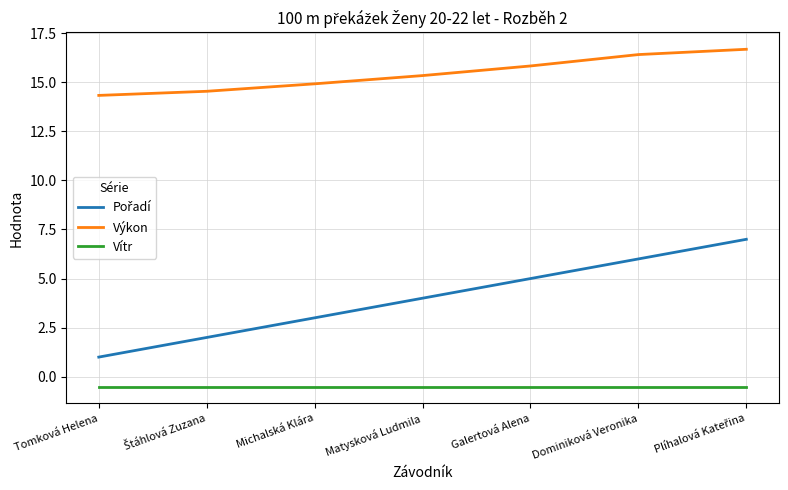

True or false: Vítr and Výkon intersect in this chart.

False